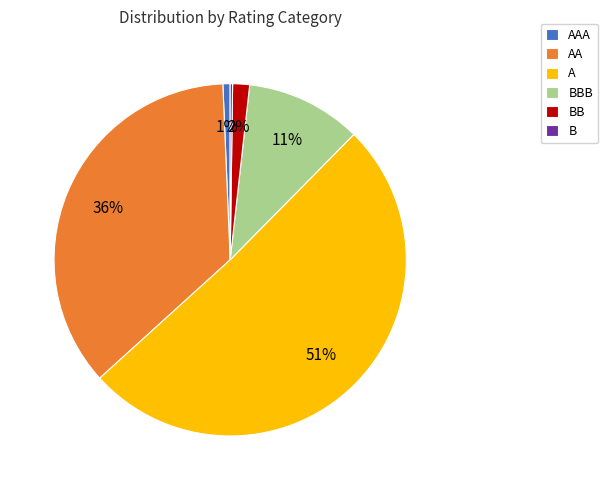

Is A the majority of the pie?

Yes